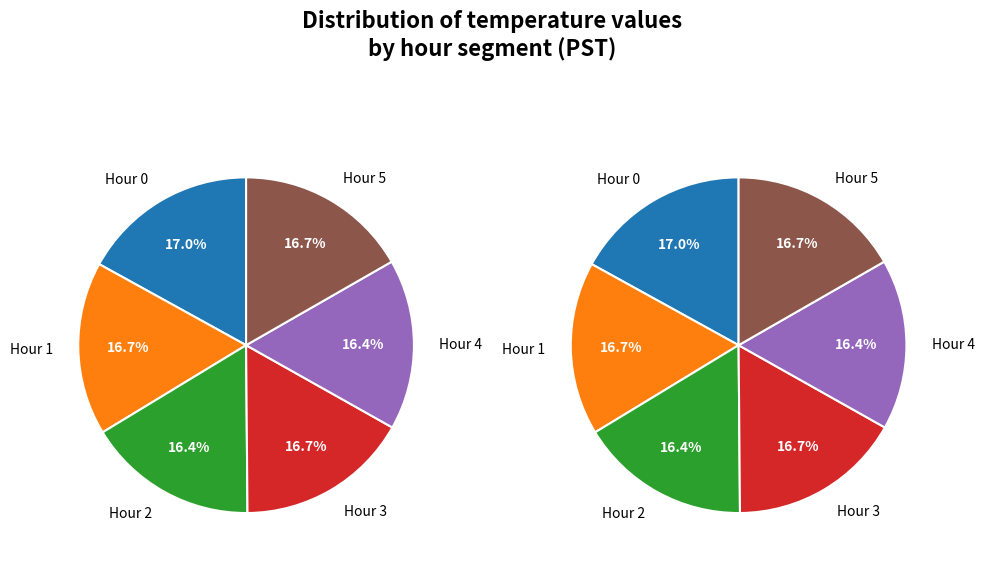

To the nearest percent, what is the combined percentage of Hour 4 and Hour 0?

33%